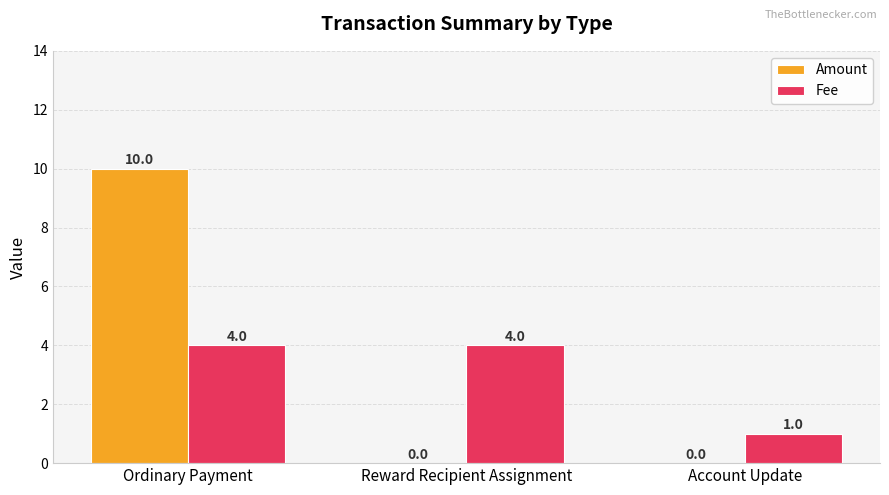

Reading left to right, transcribe all the data shown in this chart.

Amount: 10	0	0
Fee: 4	4	1